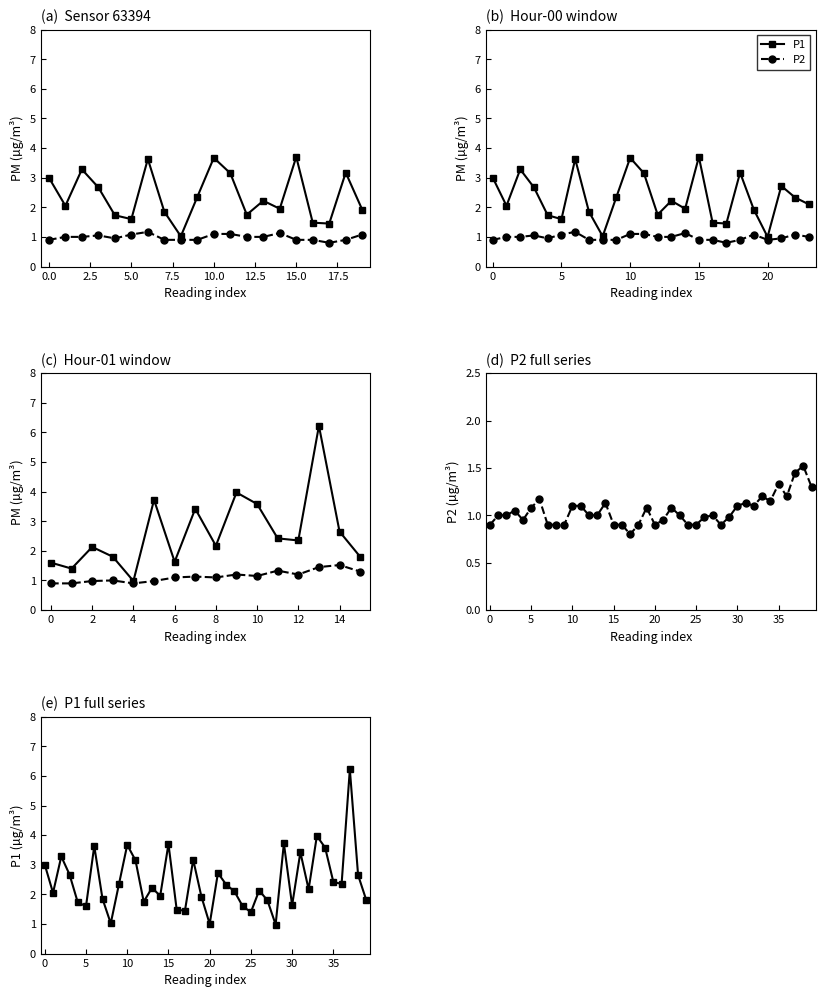

What is the smallest value displayed?

0.8